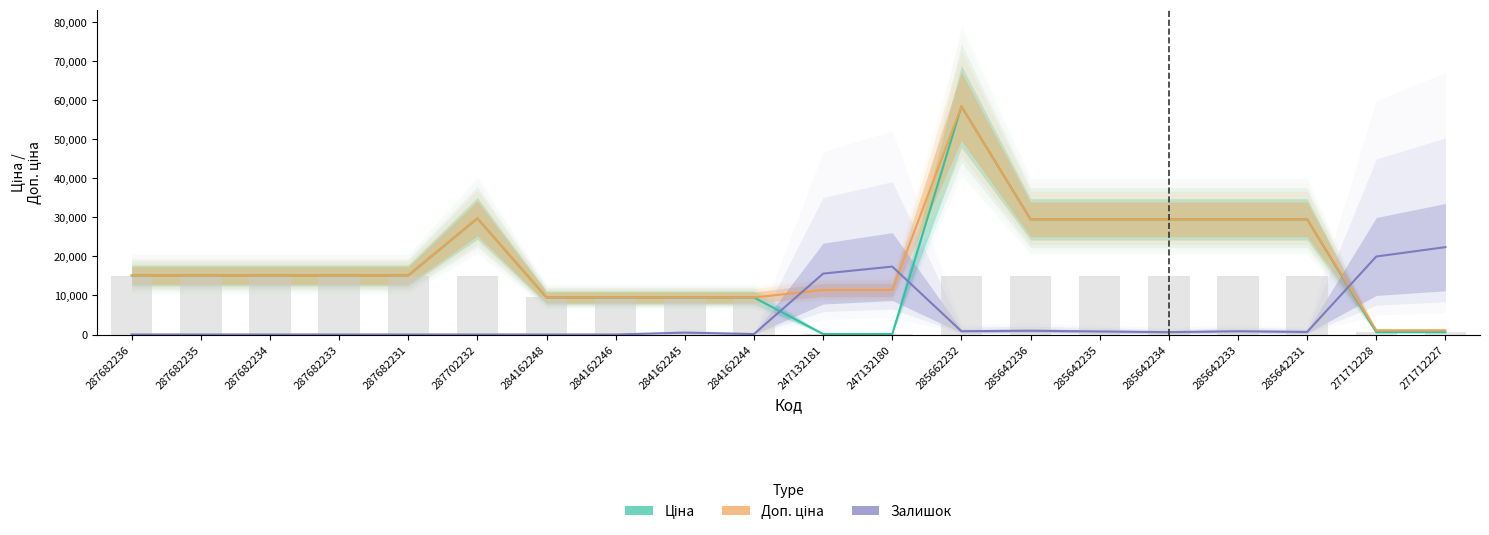

How many distinct data groups are displayed?

3